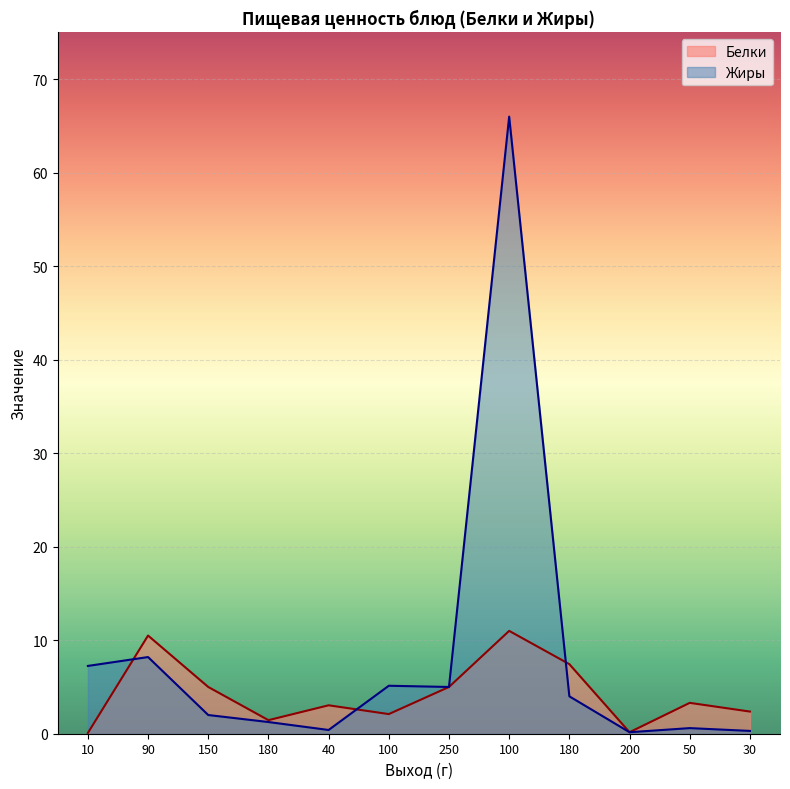

Which category has the lowest value across all series?

10